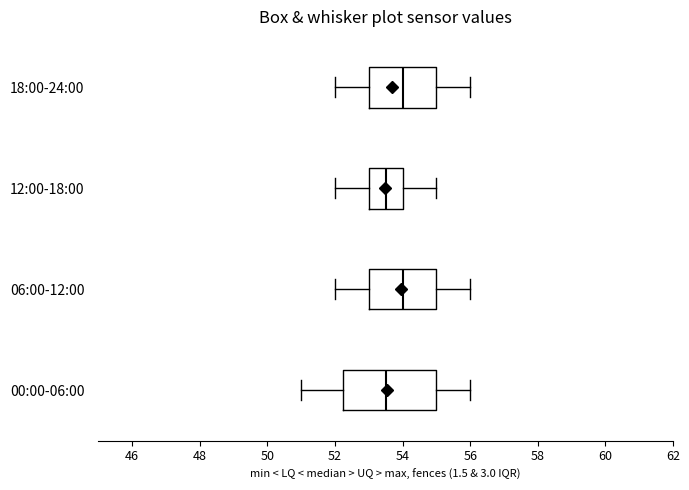

Reading bottom to top, transcribe this box plot: for each box, give where its median line is, the range the box spans, and where its two whiskers end, as read against the x-axis. The values are not printed on the chart, so give them approximately, as read against the axis.

00:00-06:00: median 53.6, box 52.2 to 55.0, whiskers 51.0 to 56.0
06:00-12:00: median 54.0, box 53.0 to 55.0, whiskers 52.0 to 56.0
12:00-18:00: median 53.6, box 53.0 to 54.0, whiskers 52.0 to 55.0
18:00-24:00: median 54.0, box 53.0 to 55.0, whiskers 52.0 to 56.0